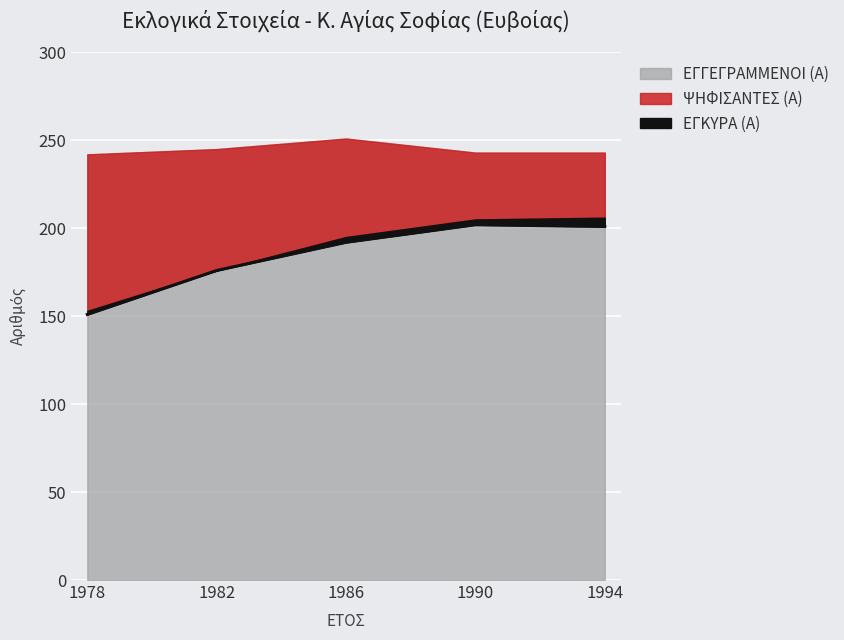

Is it true that ΨΗΦΙΣΑΝΤΕΣ (Α) equals 286 at 1982?

False